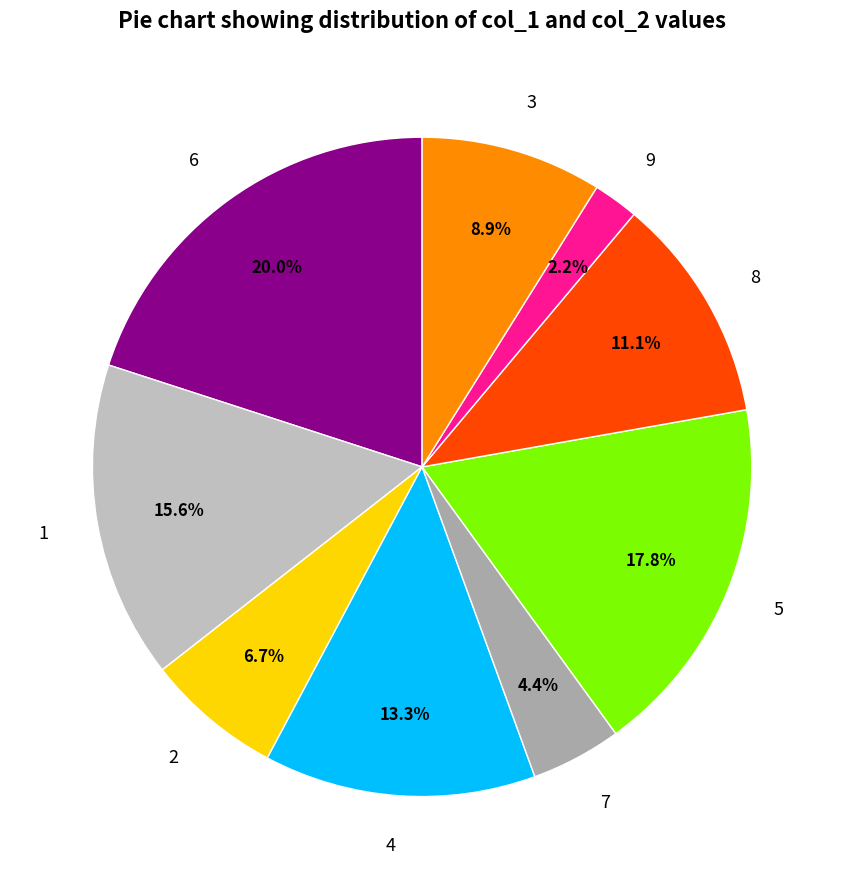

Does any single category account for the majority?

No